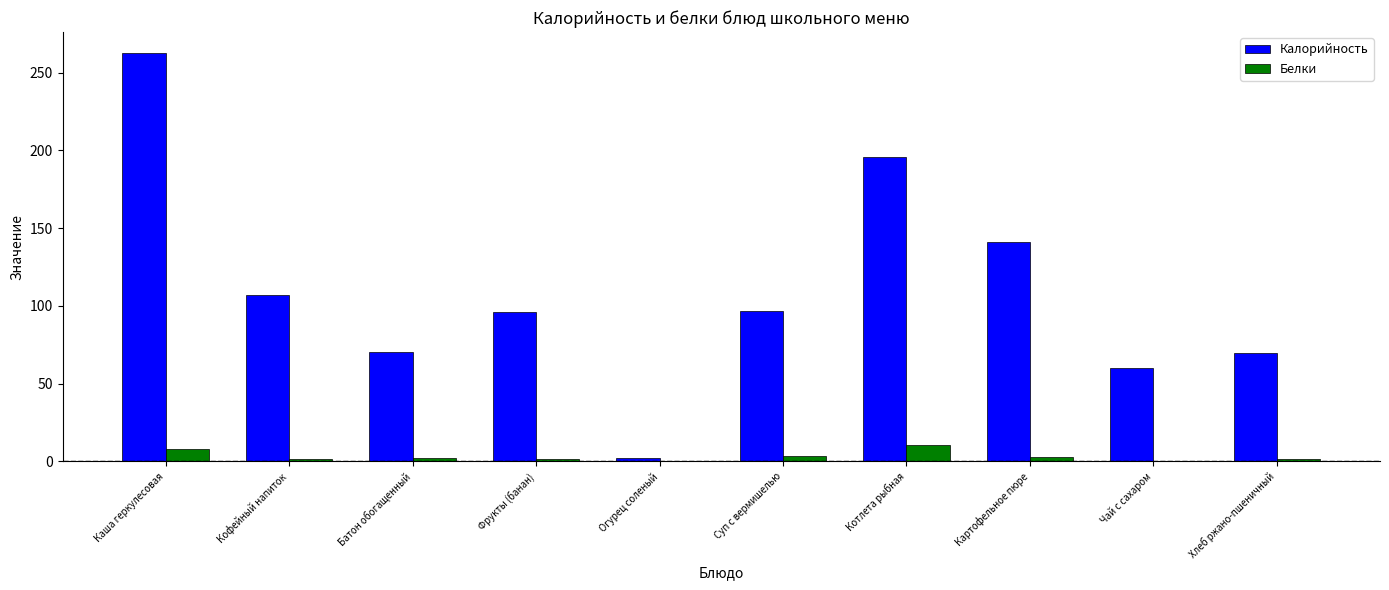

Which series changed the most between Котлета рыбная and Картофельное пюре?

Калорийность